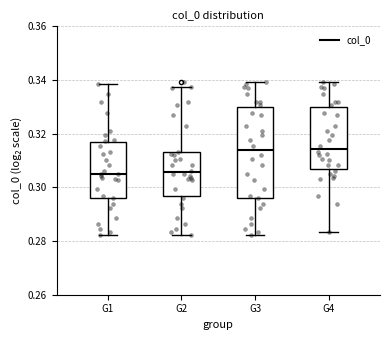

Where does the upper whisker of the box for G4 end on the y-axis? The values are not printed on the chart, so give them approximately, as read against the axis.

0.340